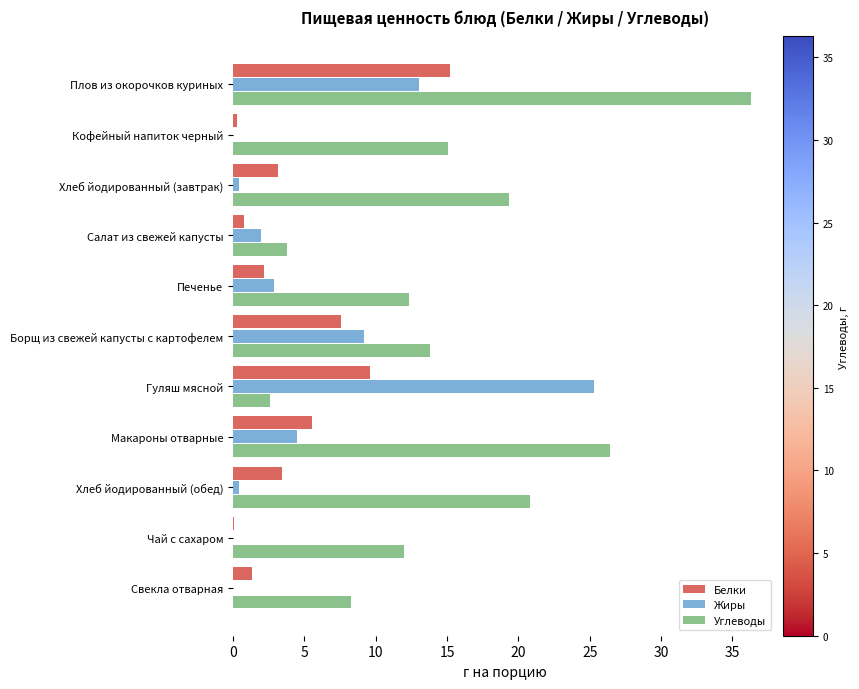

At which label is Углеводы closest to 19?

Хлеб йодированный (завтрак)